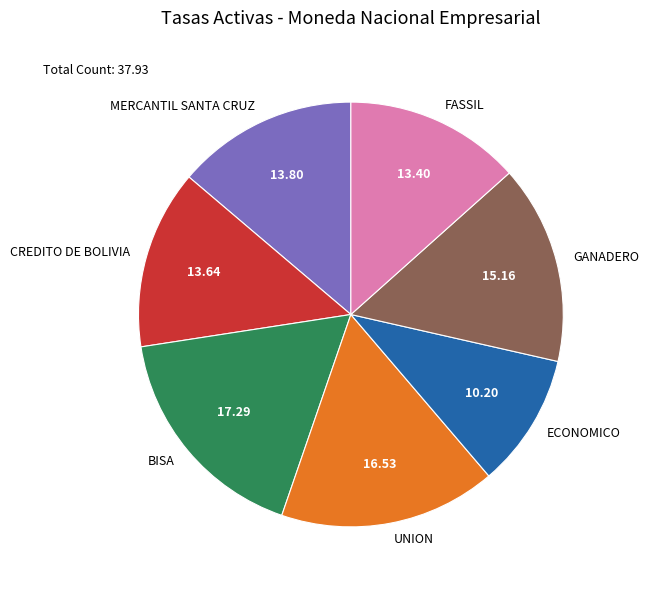

What is the largest slice in the pie chart?

BISA